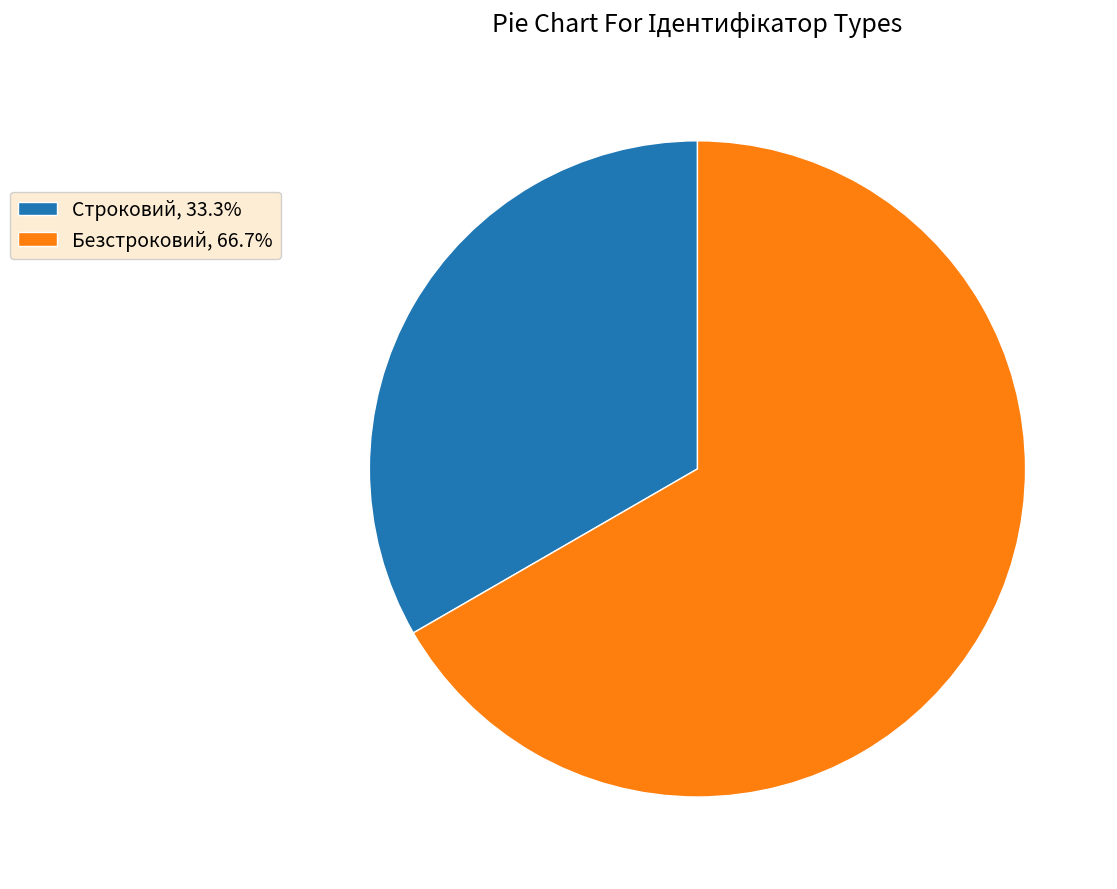

Is the sum of Строковий, 33.3% and Безстроковий, 66.7% greater than half?

Yes